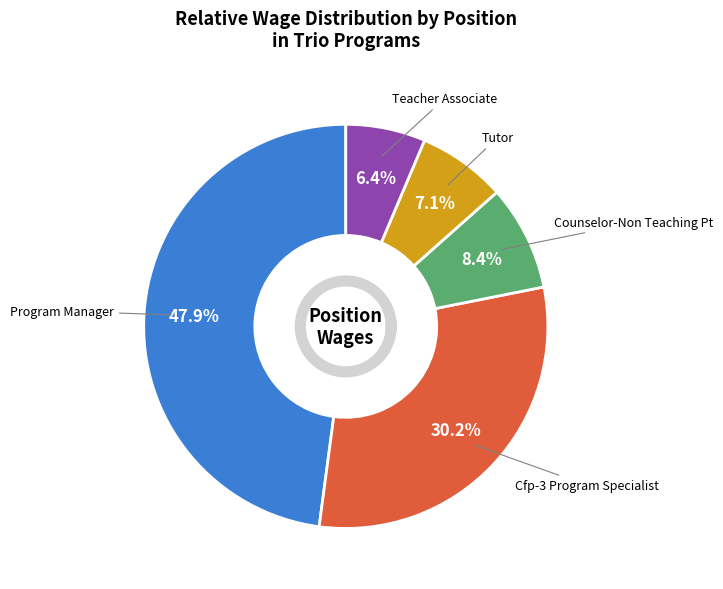

How many slices are in this pie chart?

5